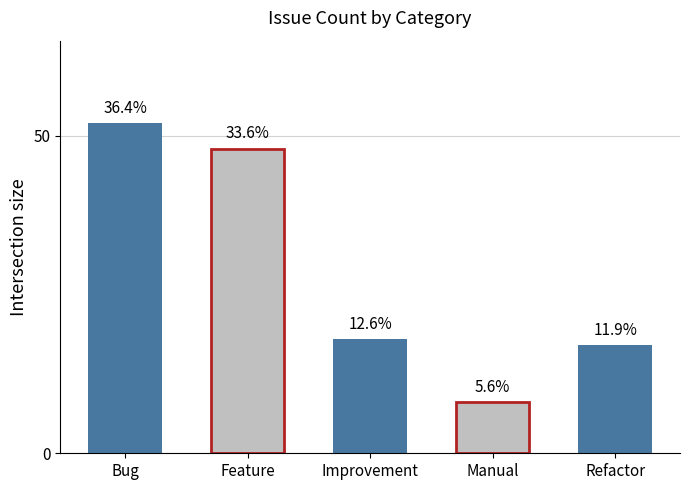

Which label corresponds to the largest value in the chart?

Bug